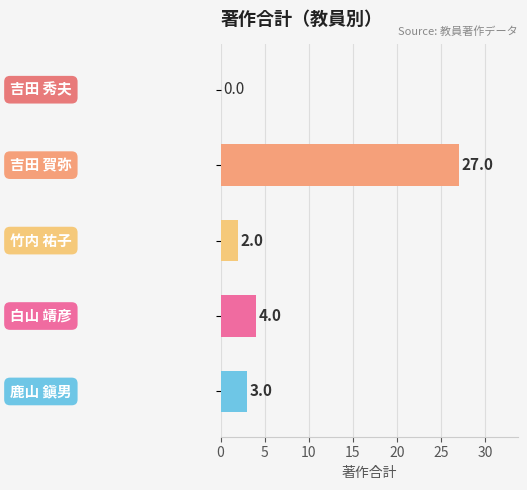

How many categories are shown in the chart?

5